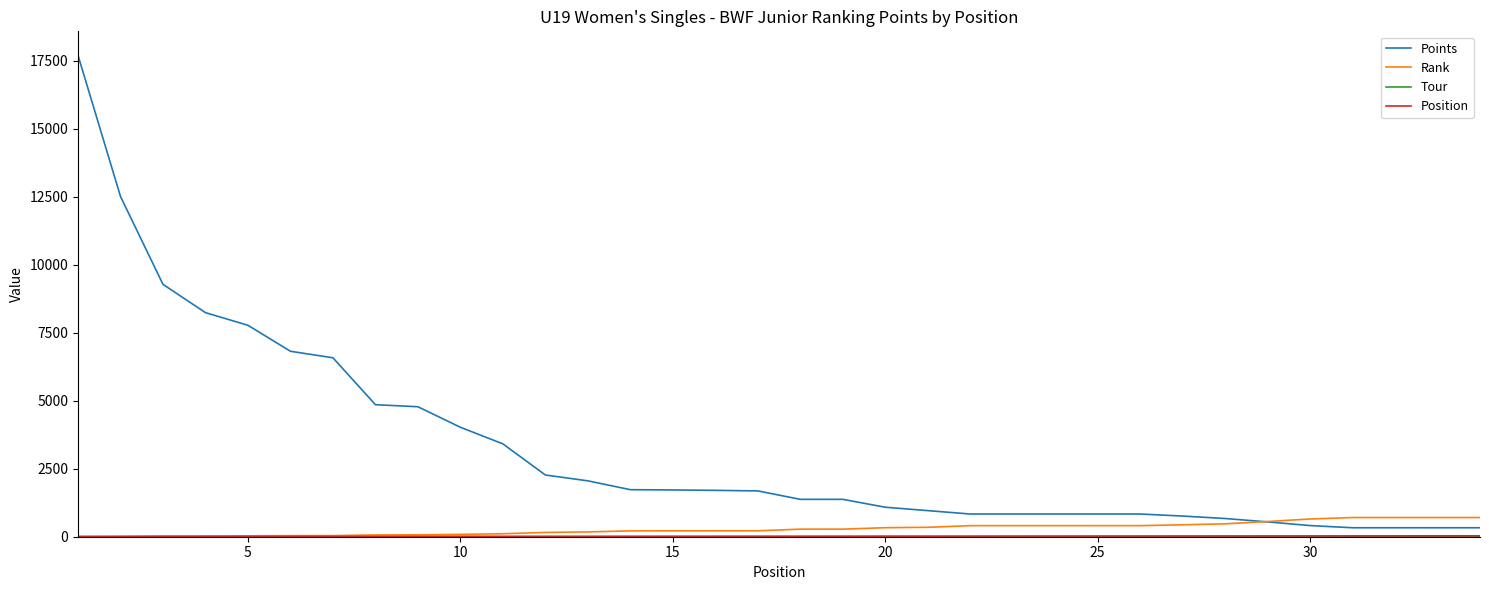

How many categories are shown in the chart?

34